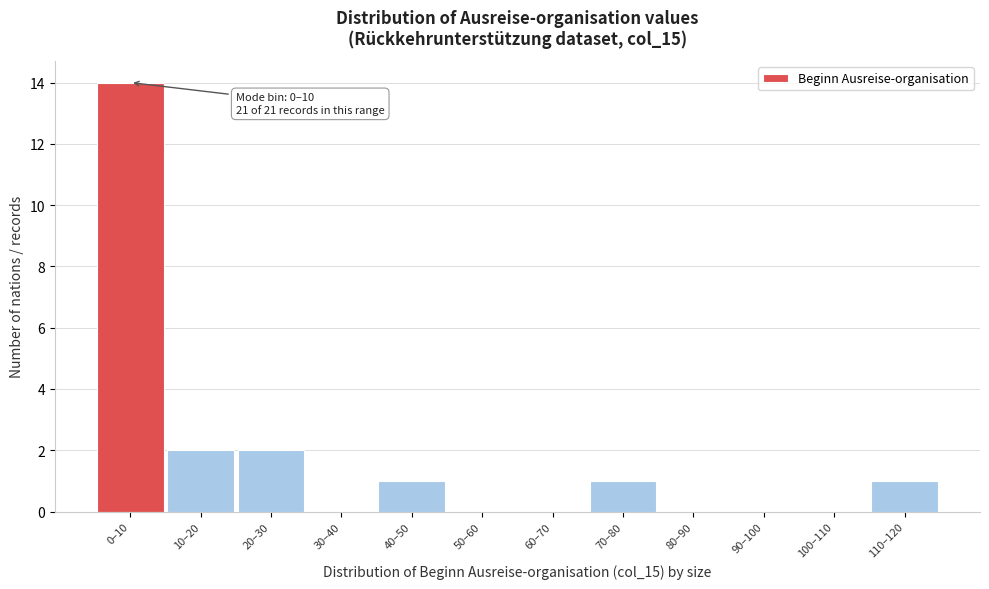

Reading left to right, extract all data points from this chart.

0–10=14	10–20=2	20–30=2	30–40=0	40–50=1	50–60=0	60–70=0	70–80=1	80–90=0	90–100=0	100–110=0	110–120=1